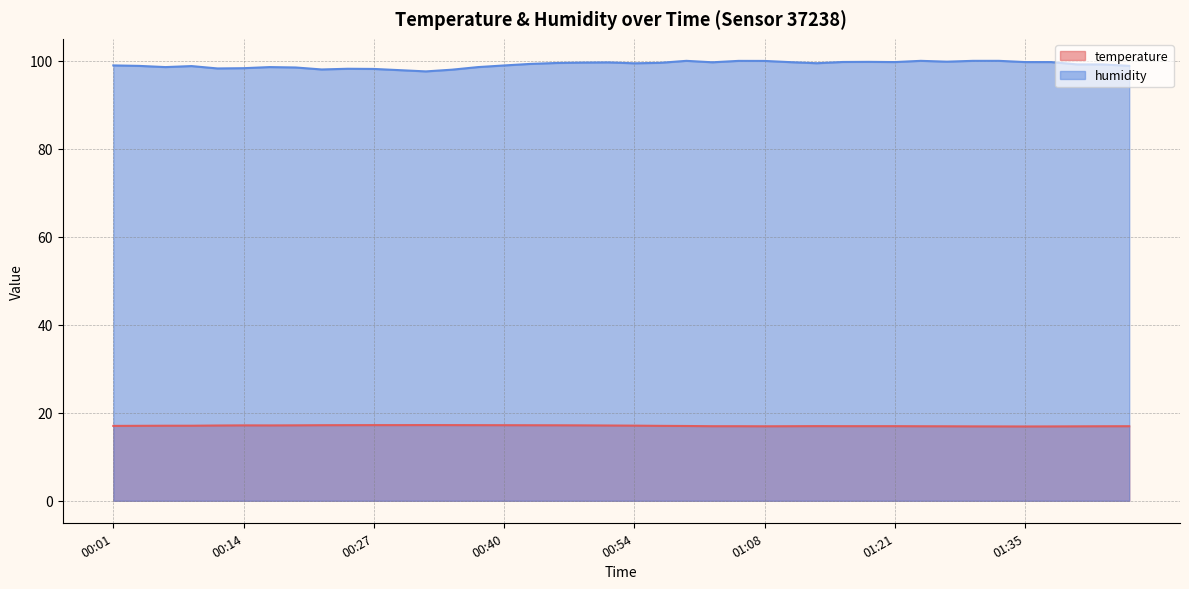

Between 00:07 and 01:08, which series saw the biggest shift?

humidity